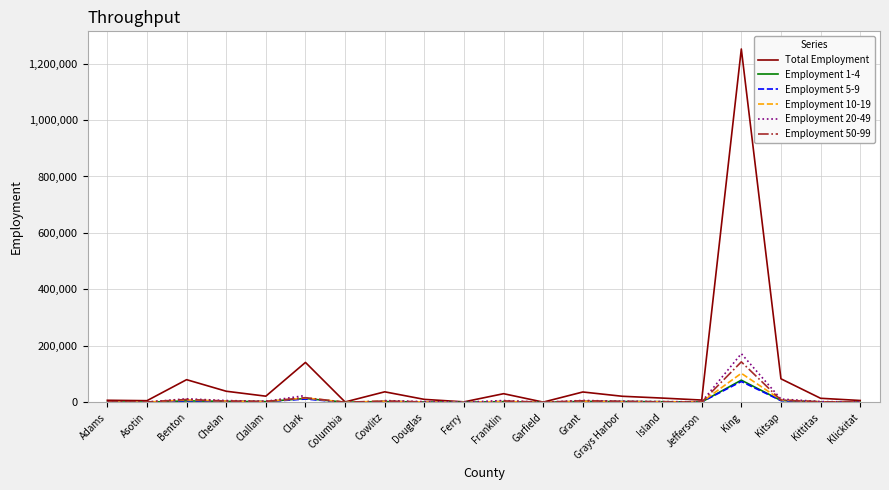

True or false: Employment 20-49 and Total Employment cross at least once.

False